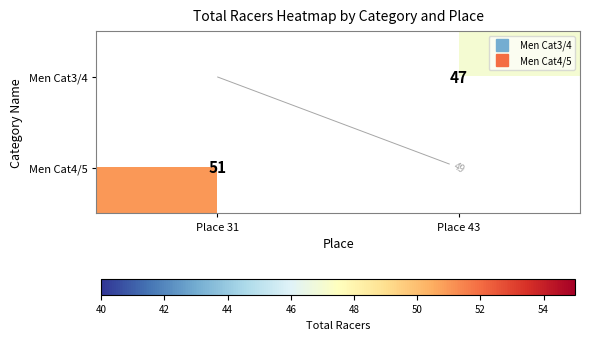

How many distinct data groups are displayed?

2